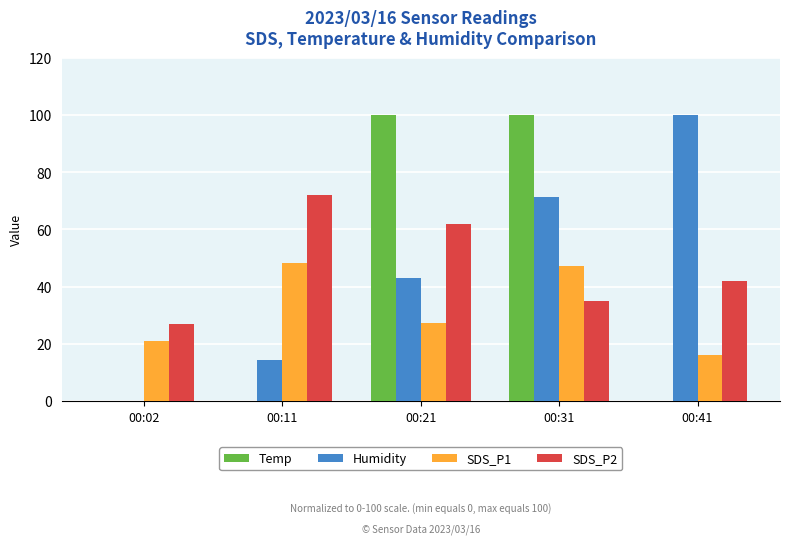

Reading left to right, list all the values displayed in this chart.

Temp: 00:02=0.0	00:11=0.0	00:21=100.0	00:31=100.0	00:41=0.0
Humidity: 00:02=0.0	00:11=14.3	00:21=42.9	00:31=71.4	00:41=100.0
SDS_P1: 00:02=21.0	00:11=48.4	00:21=27.4	00:31=47.3	00:41=16.2
SDS_P2: 00:02=27.0	00:11=72.0	00:21=62.0	00:31=35.0	00:41=42.0